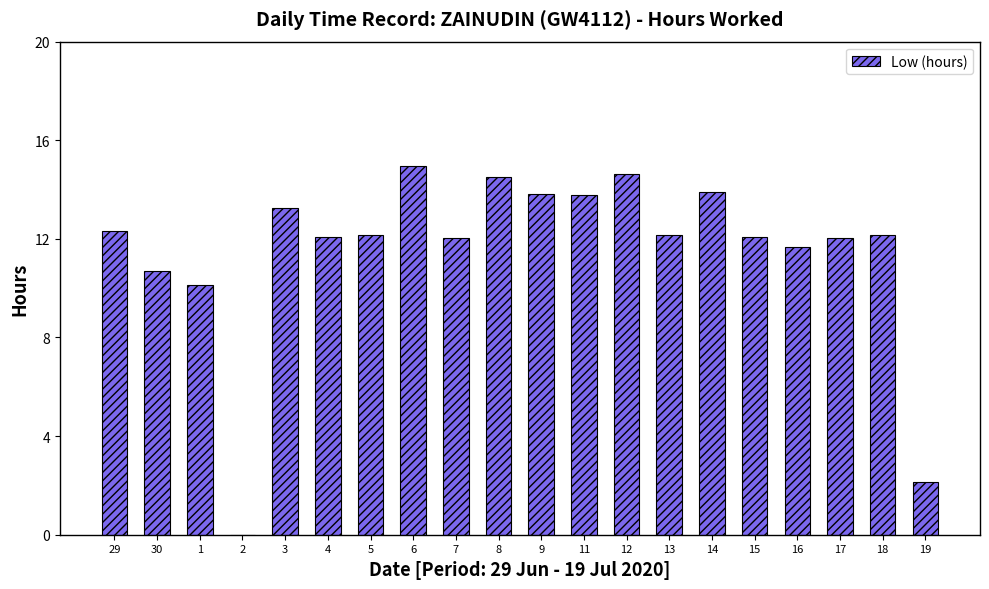

True or false: the data shows 14.5 at 8.

True